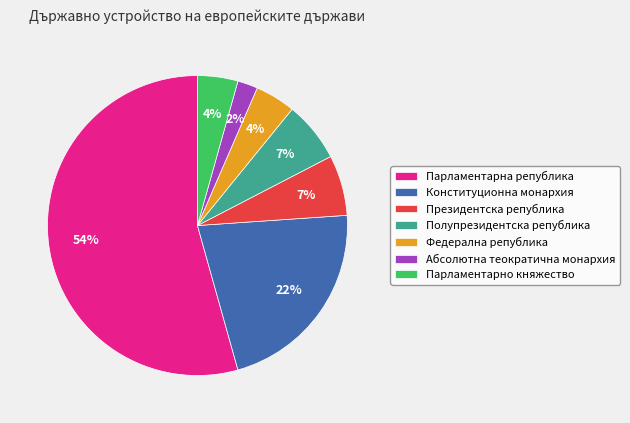

Approximately how many times larger is the value at Парламентарно княжество compared to Федерална република?

1.0